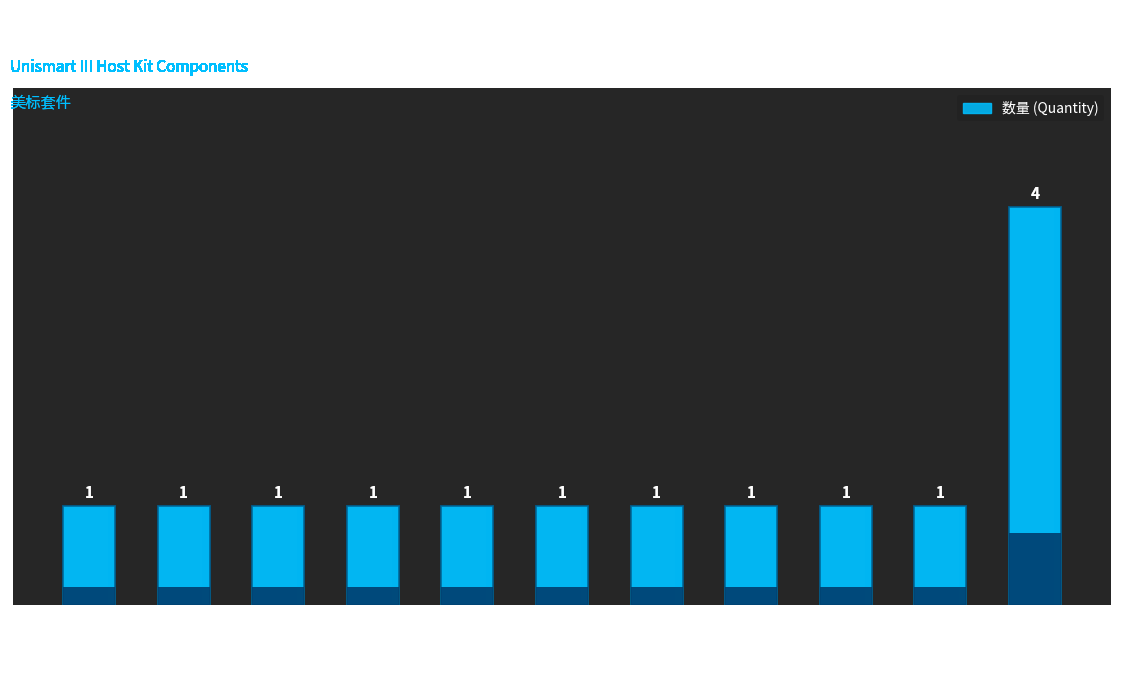

List the labels in order of value, largest first.

包材, 主机, 手柄, 电源适配器, 电源适配器(美标), 三代测试头主机通讯, 二代测试头主机通讯, 小芯片固定, 电池, 防静电, 说明书